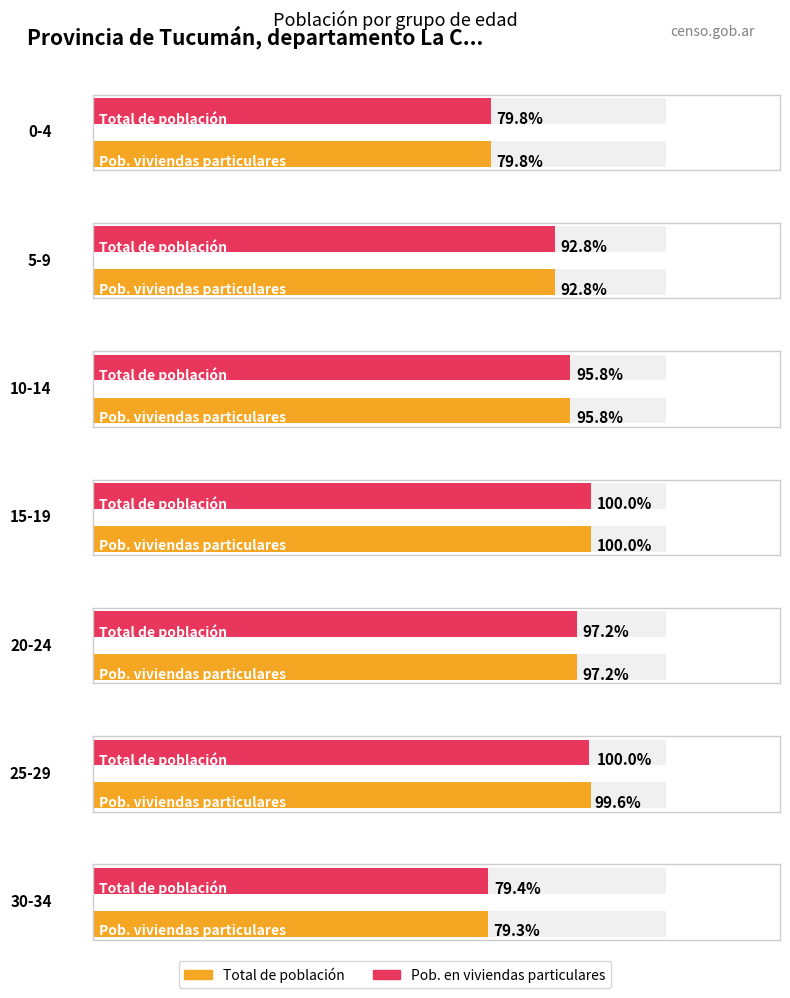

How many groups of bars are there?

7